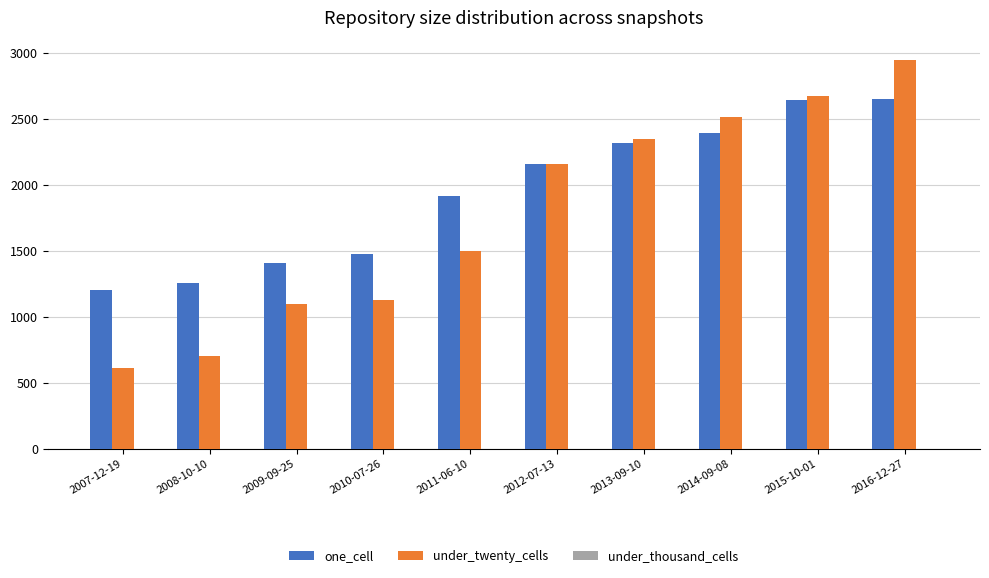

What position from the right is 2014-09-08?

3